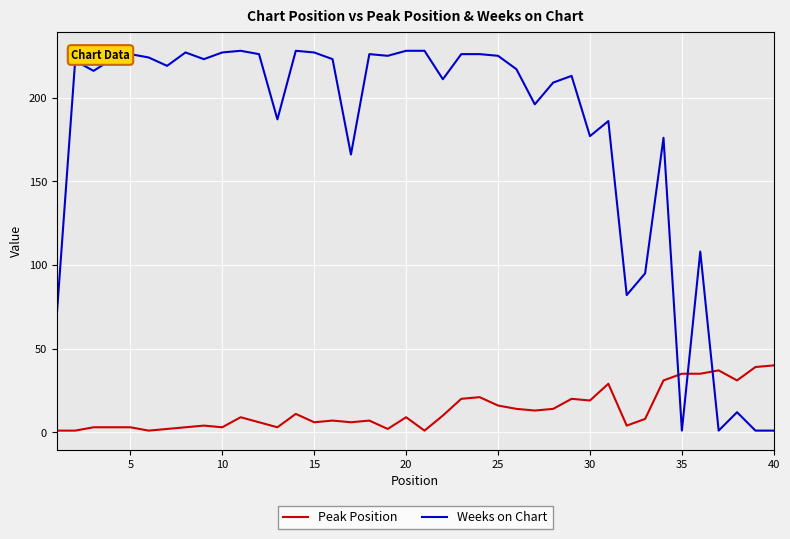

What is the maximum value shown in the chart?

228